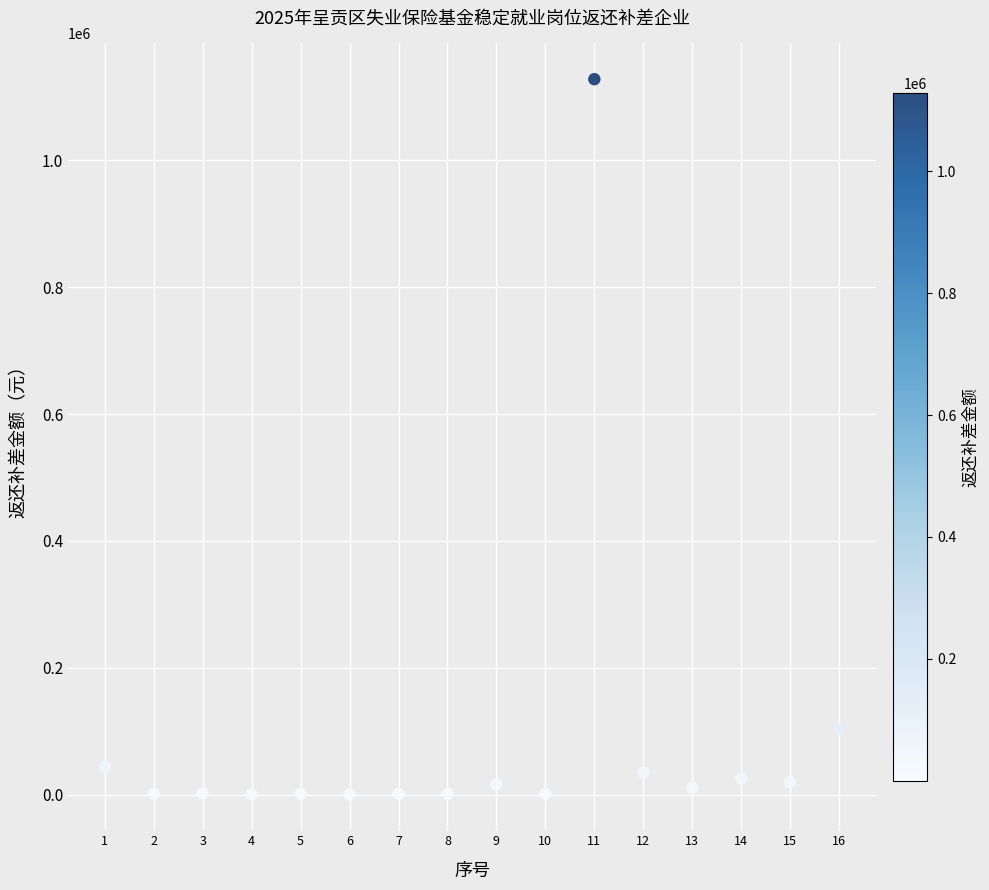

What Y value in the scatter plot is closest to 564157?

103492.0